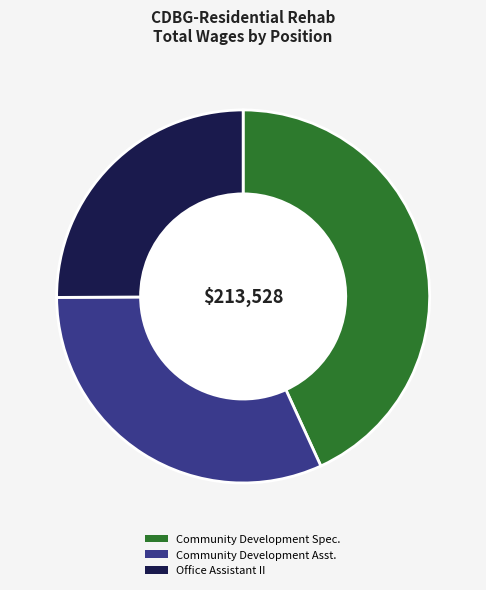

Rank the categories by value from highest to lowest.

Community Development Spec., Community Development Asst., Office Assistant II